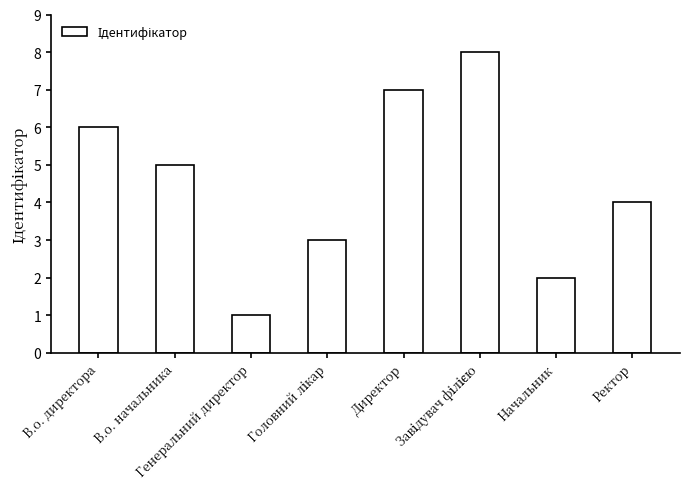

How many values are between 3 and 7?

5